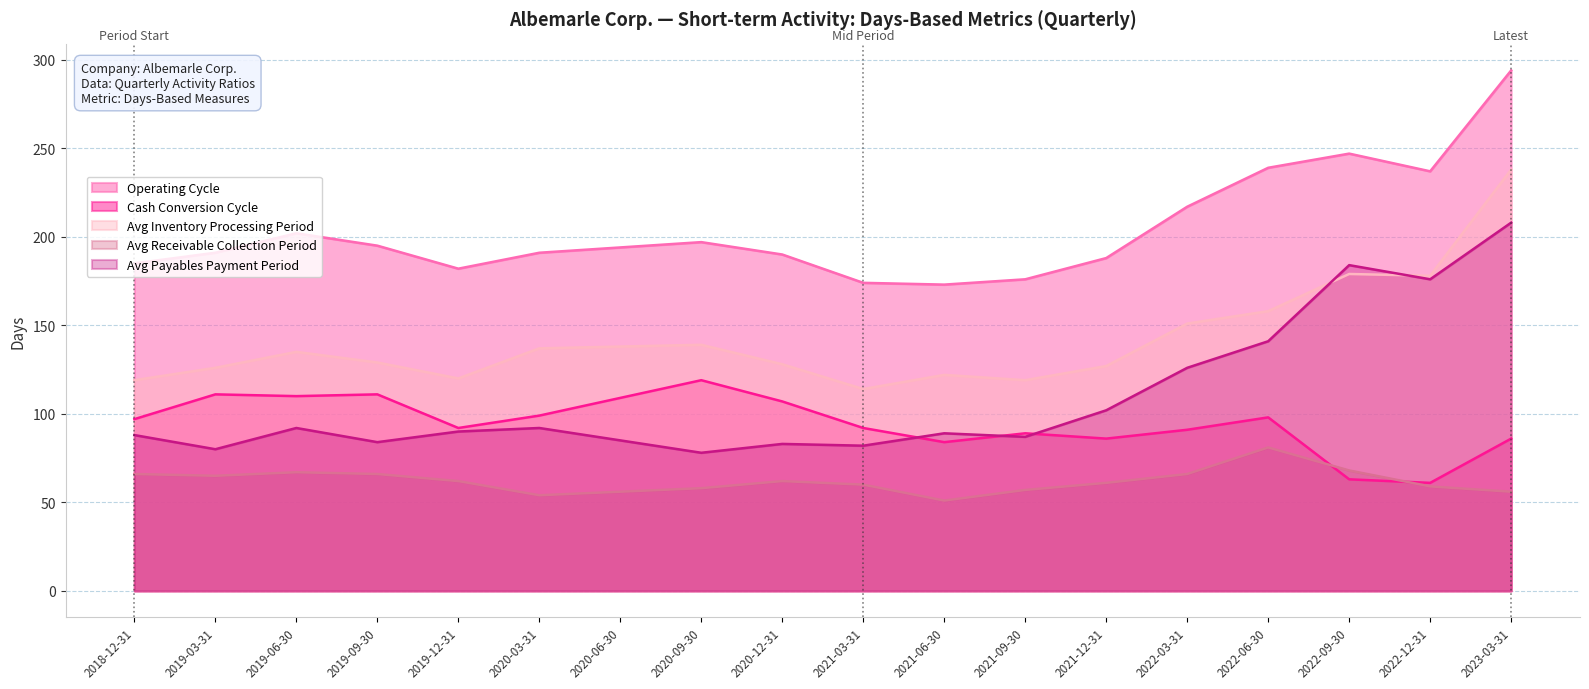

How many interior local peaks does the Avg Payables Payment Period series have?

5